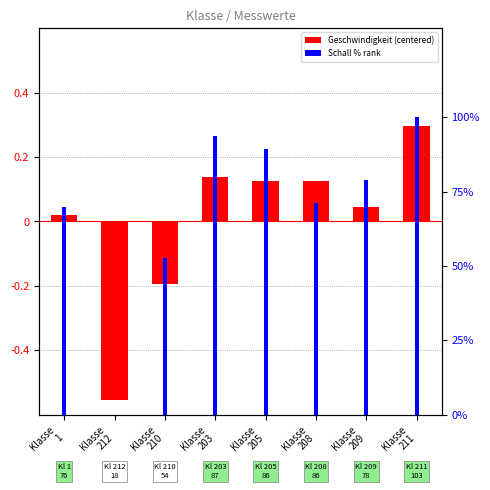

What is the label of the 3rd bar from the right?

Klasse
208